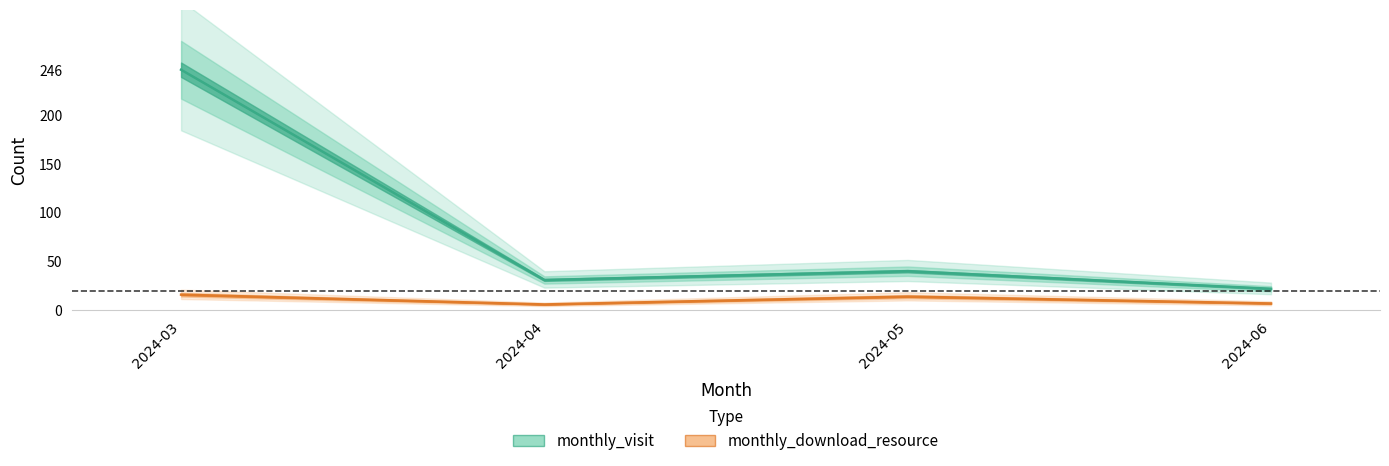

Reading right to left, transcribe all the data shown in this chart.

monthly_visit: 22	40	31	246
monthly_download_resource: 7	14	6	16